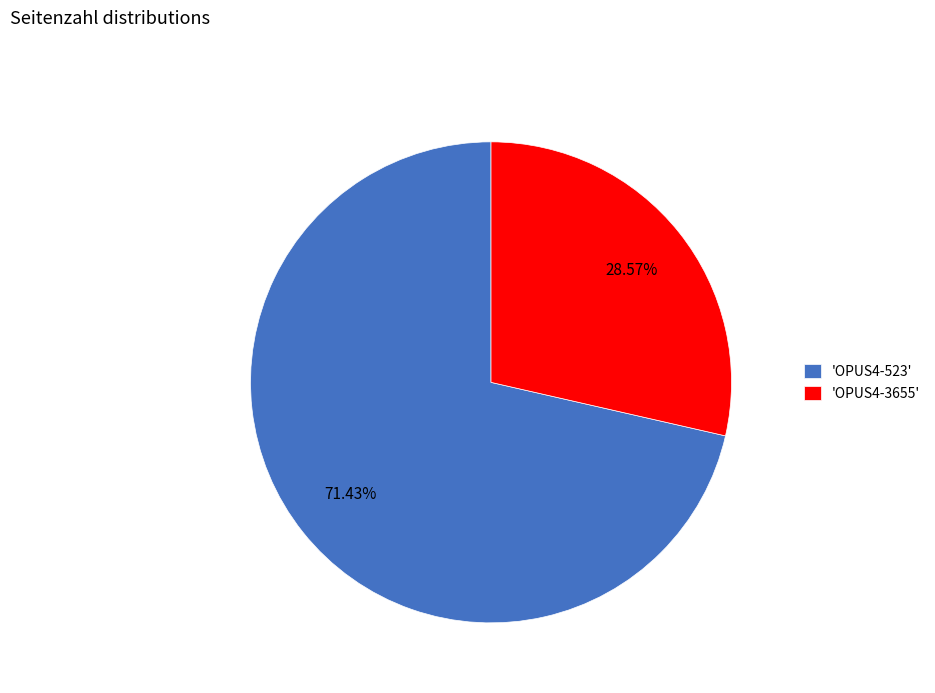

Do 'OPUS4-523' and 'OPUS4-3655' together represent more than half of the pie?

Yes